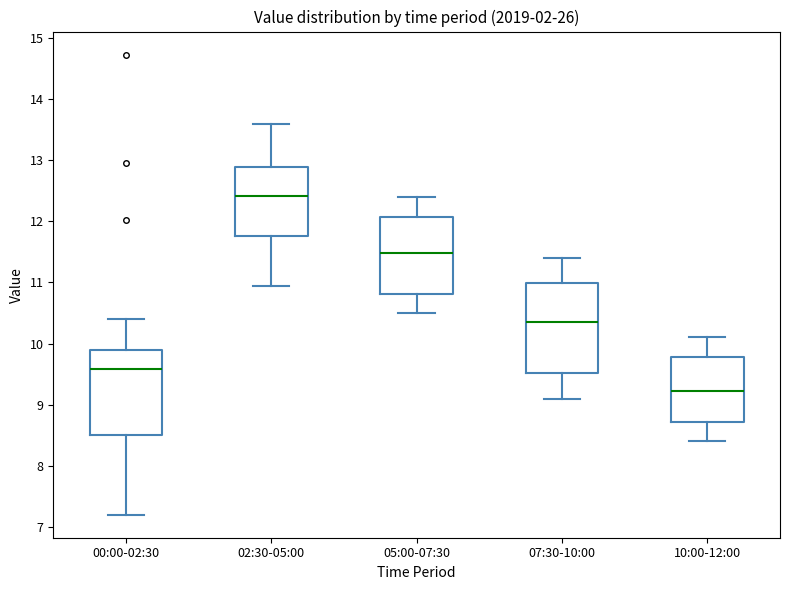

Where is the upper edge of the box for 07:30-10:00 on the y-axis? The values are not printed on the chart, so give them approximately, as read against the axis.

11.0